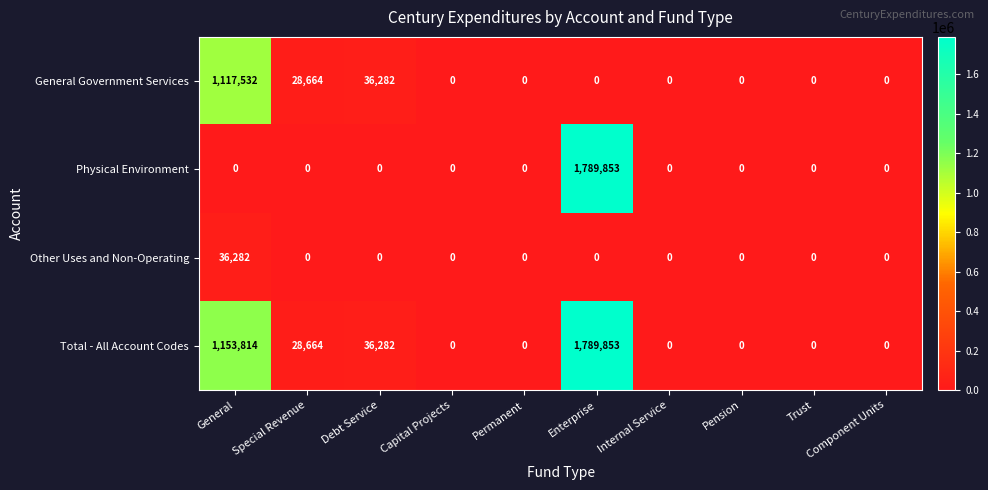

Which series changed the most between Debt Service and Enterprise?

Physical Environment